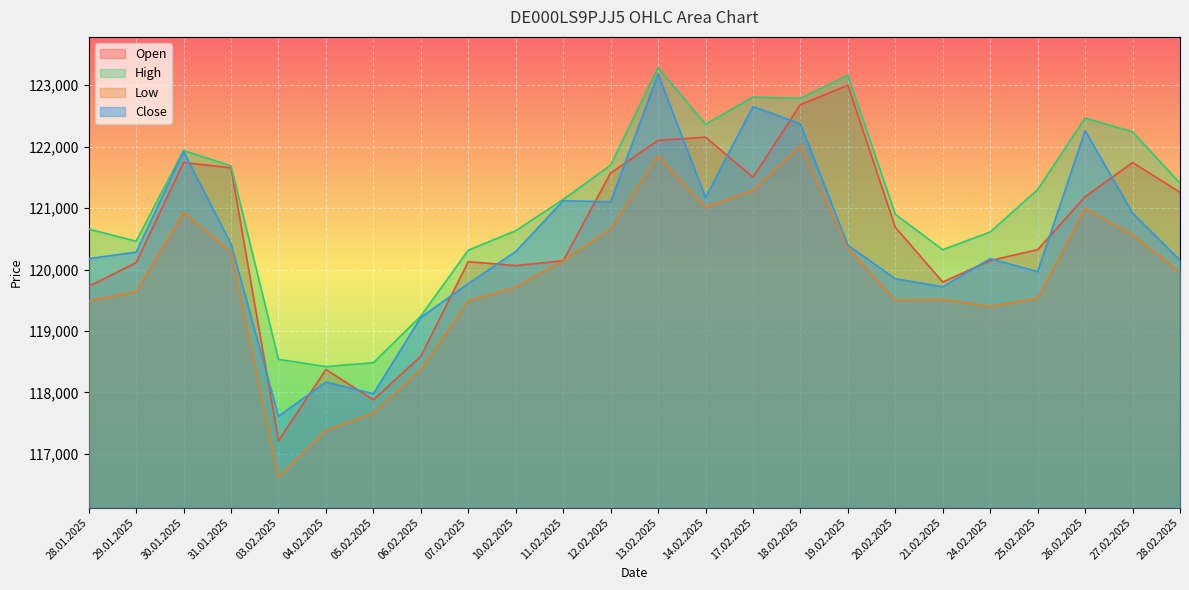

Reading left to right, extract all data points from this chart.

Open: 28.01.2025=119727	29.01.2025=120114	30.01.2025=121744	31.01.2025=121657	03.02.2025=117215	04.02.2025=118373	05.02.2025=117880	06.02.2025=118589	07.02.2025=120129	10.02.2025=120065	11.02.2025=120144	12.02.2025=121572	13.02.2025=122104	14.02.2025=122155	17.02.2025=121504	18.02.2025=122685	19.02.2025=123001	20.02.2025=120689	21.02.2025=119797	24.02.2025=120148	25.02.2025=120324	26.02.2025=121186	27.02.2025=121742	28.02.2025=121259
High: 28.01.2025=120660	29.01.2025=120462	30.01.2025=121939	31.01.2025=121688	03.02.2025=118539	04.02.2025=118421	05.02.2025=118484	06.02.2025=119243	07.02.2025=120316	10.02.2025=120633	11.02.2025=121142	12.02.2025=121700	13.02.2025=123288	14.02.2025=122365	17.02.2025=122809	18.02.2025=122787	19.02.2025=123162	20.02.2025=120901	21.02.2025=120324	24.02.2025=120613	25.02.2025=121302	26.02.2025=122467	27.02.2025=122242	28.02.2025=121406
Low: 28.01.2025=119490	29.01.2025=119642	30.01.2025=120933	31.01.2025=120288	03.02.2025=116625	04.02.2025=117383	05.02.2025=117664	06.02.2025=118374	07.02.2025=119492	10.02.2025=119718	11.02.2025=120144	12.02.2025=120669	13.02.2025=121854	14.02.2025=121013	17.02.2025=121290	18.02.2025=122018	19.02.2025=120351	20.02.2025=119501	21.02.2025=119512	24.02.2025=119401	25.02.2025=119533	26.02.2025=120997	27.02.2025=120563	28.02.2025=119960
Close: 28.01.2025=120179	29.01.2025=120284	30.01.2025=121921	31.01.2025=120416	03.02.2025=117612	04.02.2025=118169	05.02.2025=117979	06.02.2025=119221	07.02.2025=119772	10.02.2025=120294	11.02.2025=121121	12.02.2025=121104	13.02.2025=123181	14.02.2025=121174	17.02.2025=122654	18.02.2025=122372	19.02.2025=120398	20.02.2025=119851	21.02.2025=119720	24.02.2025=120179	25.02.2025=119966	26.02.2025=122261	27.02.2025=120921	28.02.2025=120153